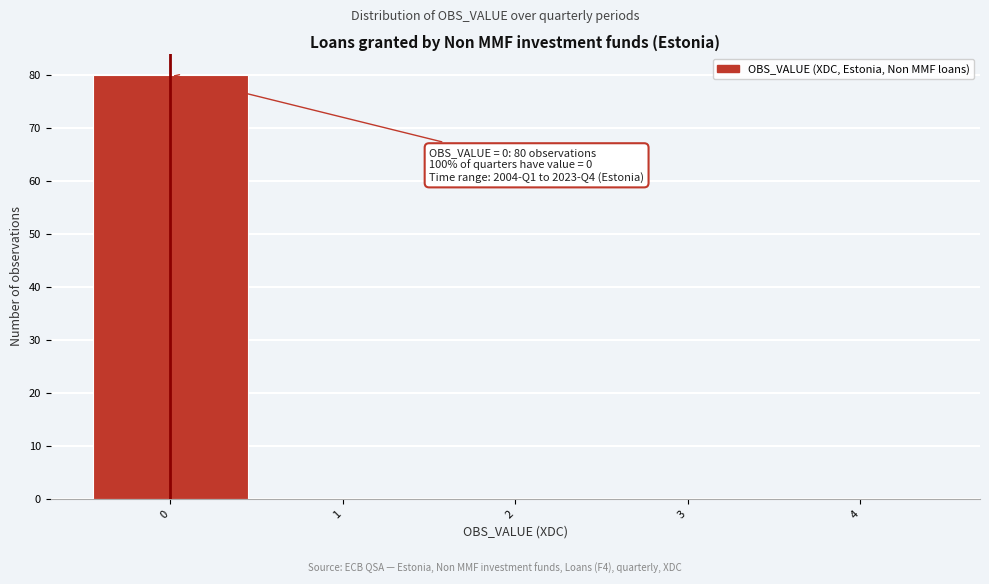

Over which range of the x-axis is the bar tallest?

-0.5 to 0.5